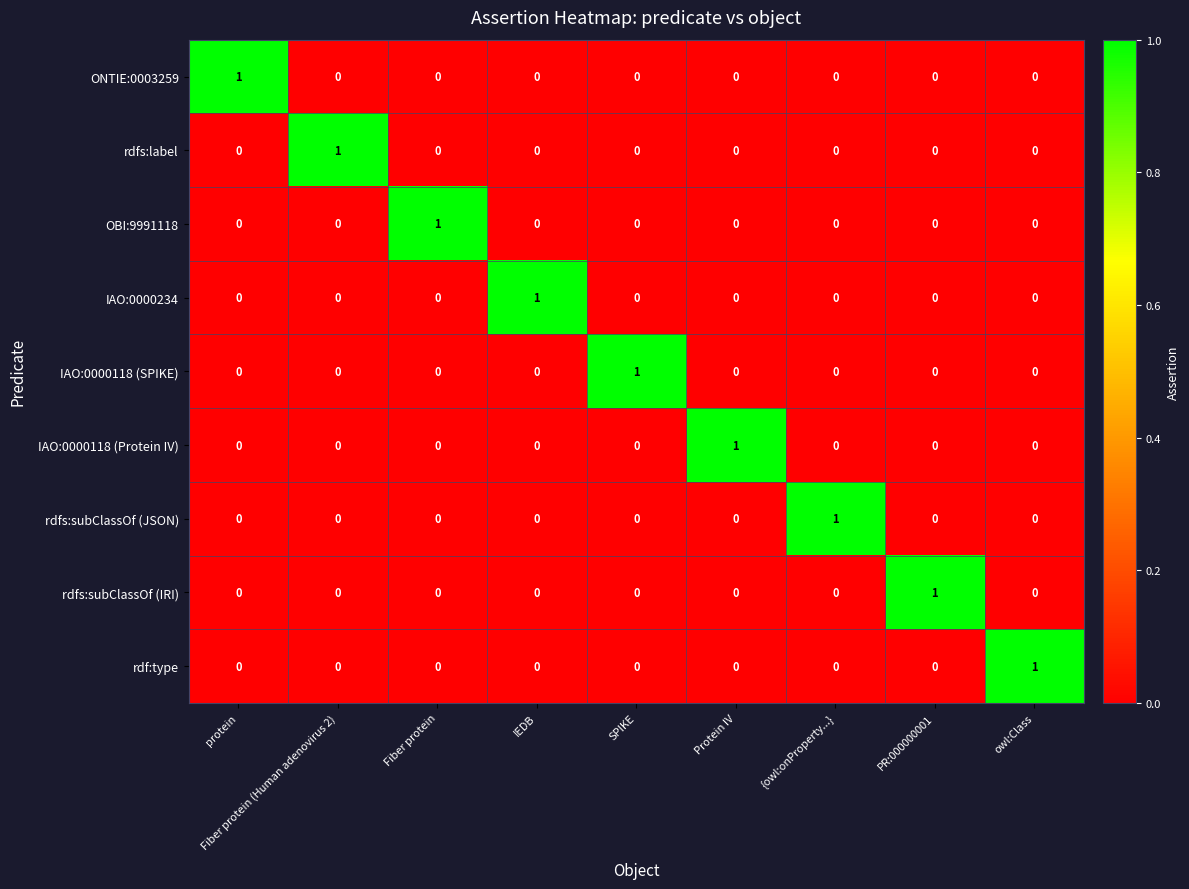

Count the number of data series in this chart.

9